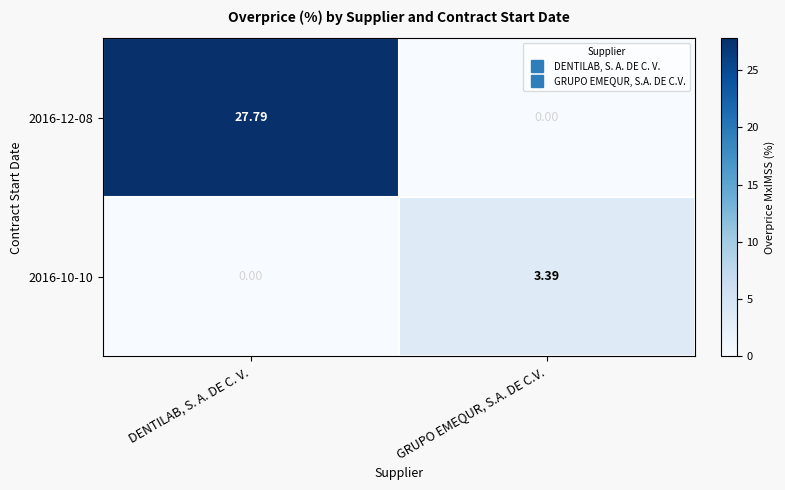

Where is 2016-12-08 nearest to the value 13?

GRUPO EMEQUR, S.A. DE C.V.